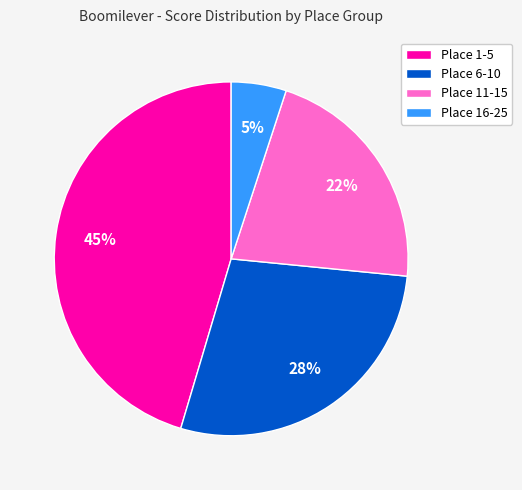

Is there any slice that represents more than half of the pie?

No